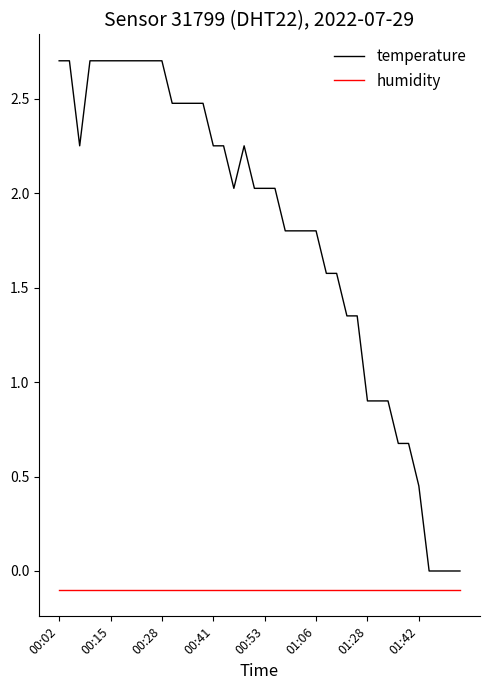

True or false: humidity and temperature intersect in this chart.

False